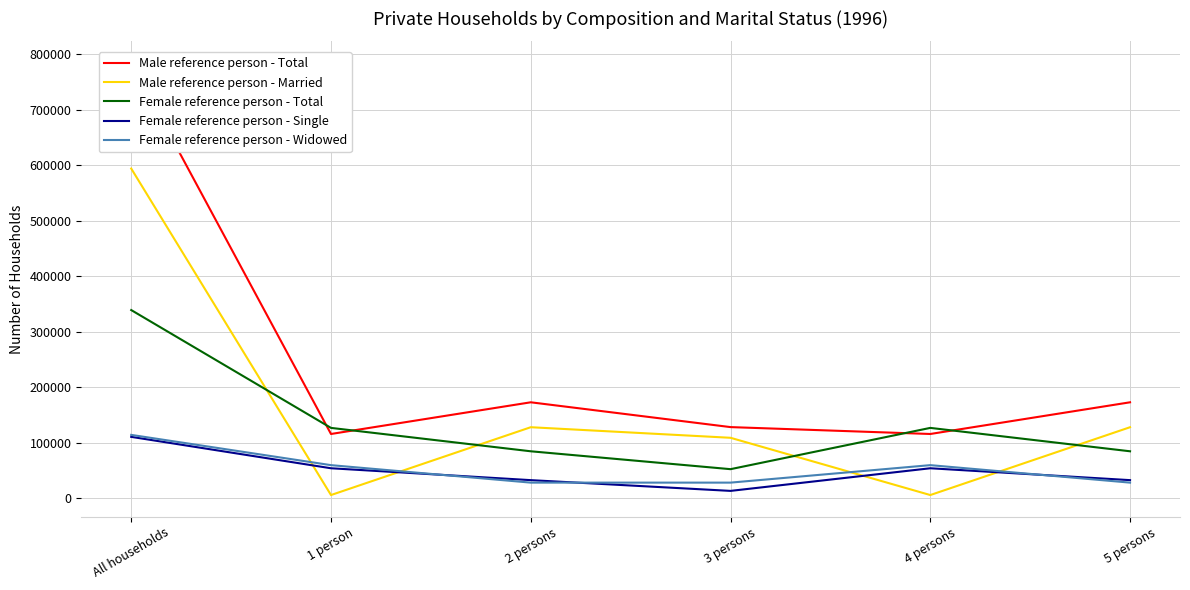

What is the label of the 3rd point from the left?

2 persons